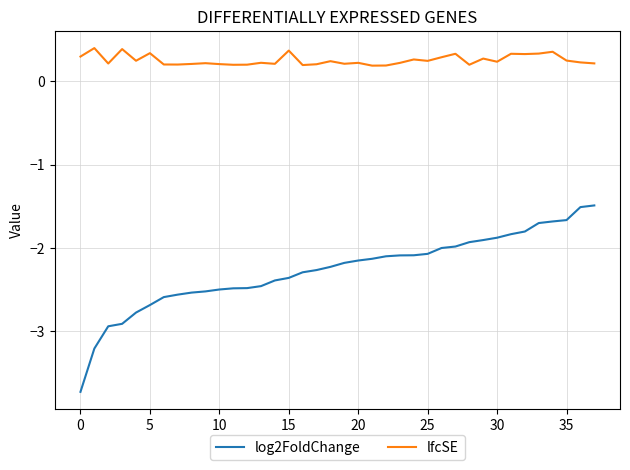

What is the difference between the maximum and minimum values in the log2FoldChange series?

2.2